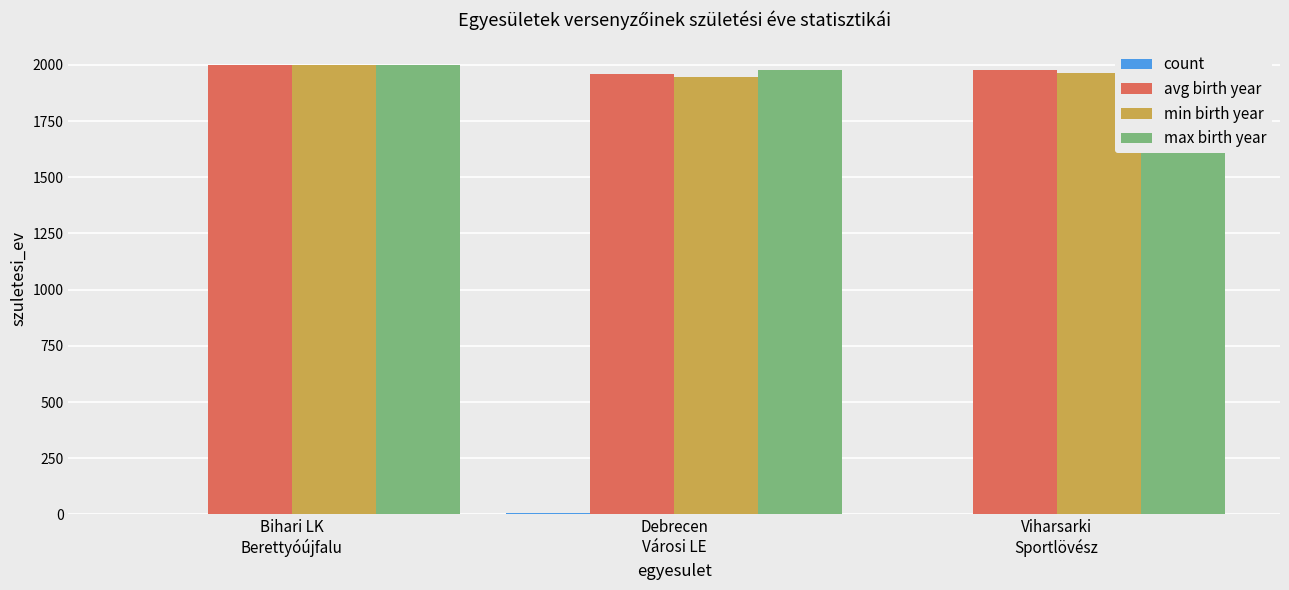

Is the value of max birth year at Bihari LK
Berettyóújfalu greater than the value of avg birth year at Viharsarki
Sportlövész?

Yes